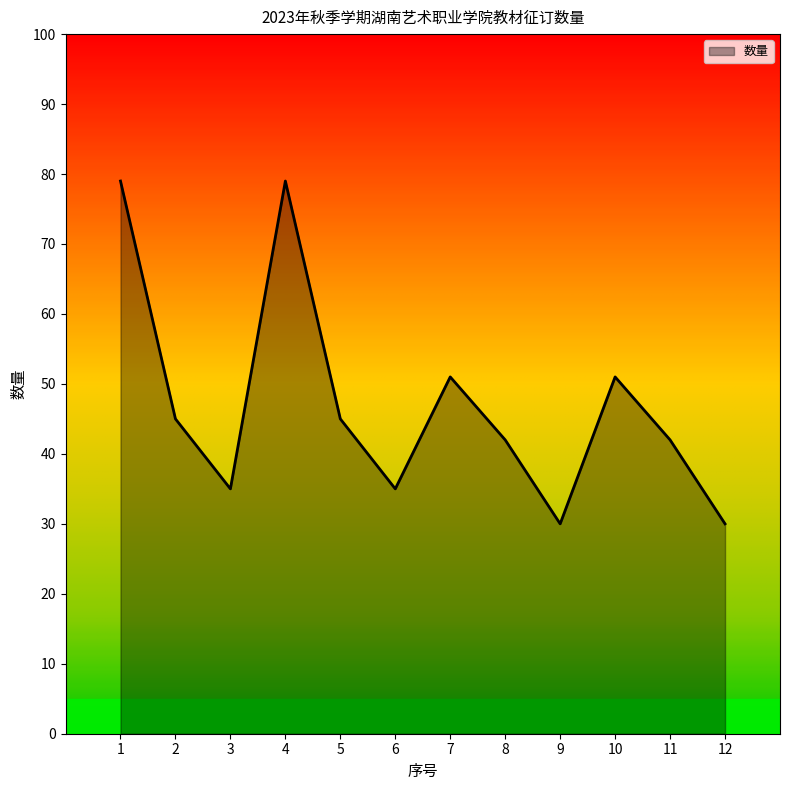

Where does the data first go above 45?

1